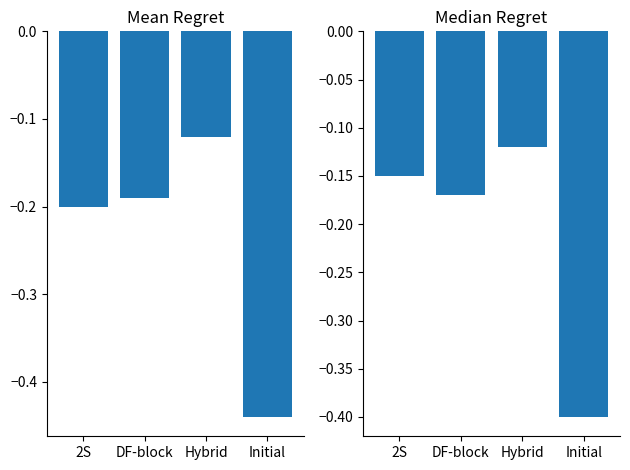

Which series has the widest spread of values?

Mean Regret